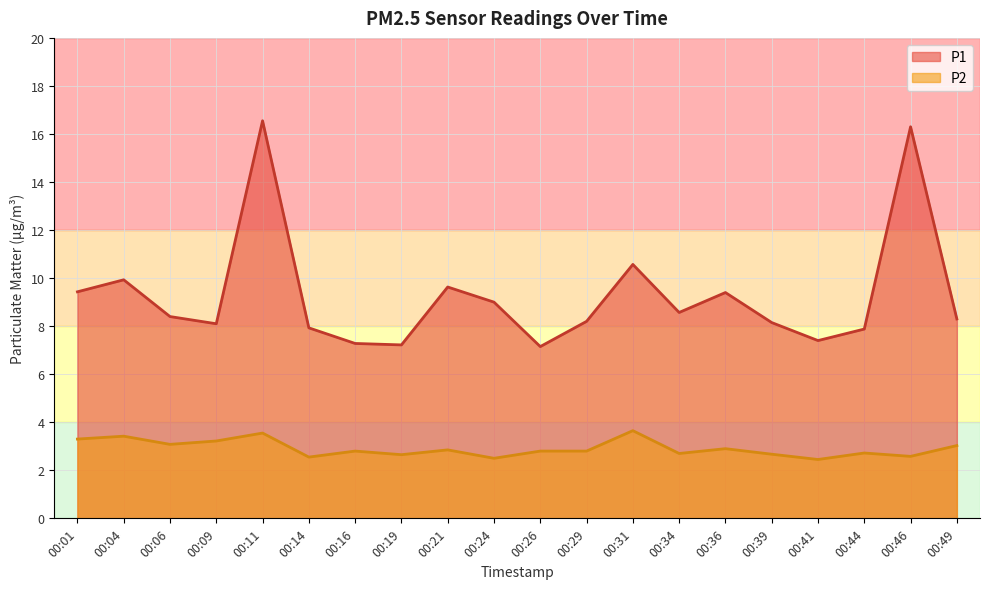

The P2 series shows 1.0 at 00:14. True or false?

False